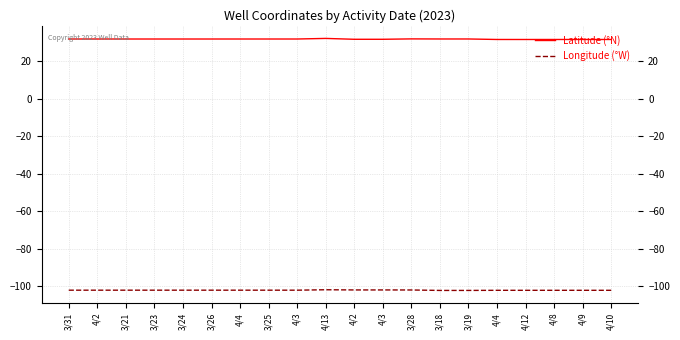

What is the total value across all series at 3/28?

-69.9